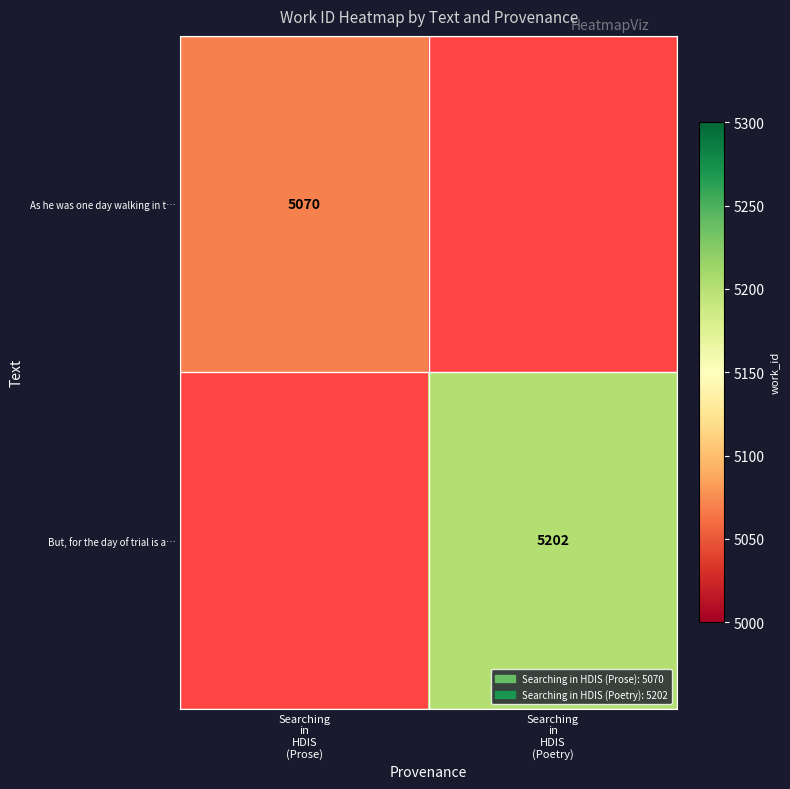

Which label corresponds to the largest value in the chart?

Searching
in
HDIS
(Poetry)